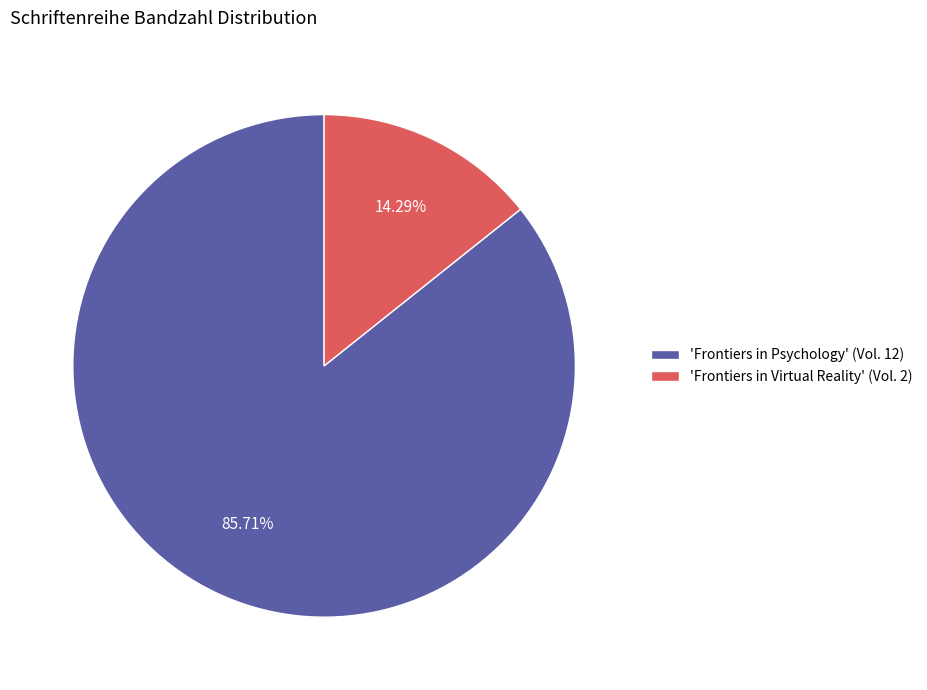

Which slice represents more than half of the pie?

'Frontiers in Psychology' (Vol. 12)